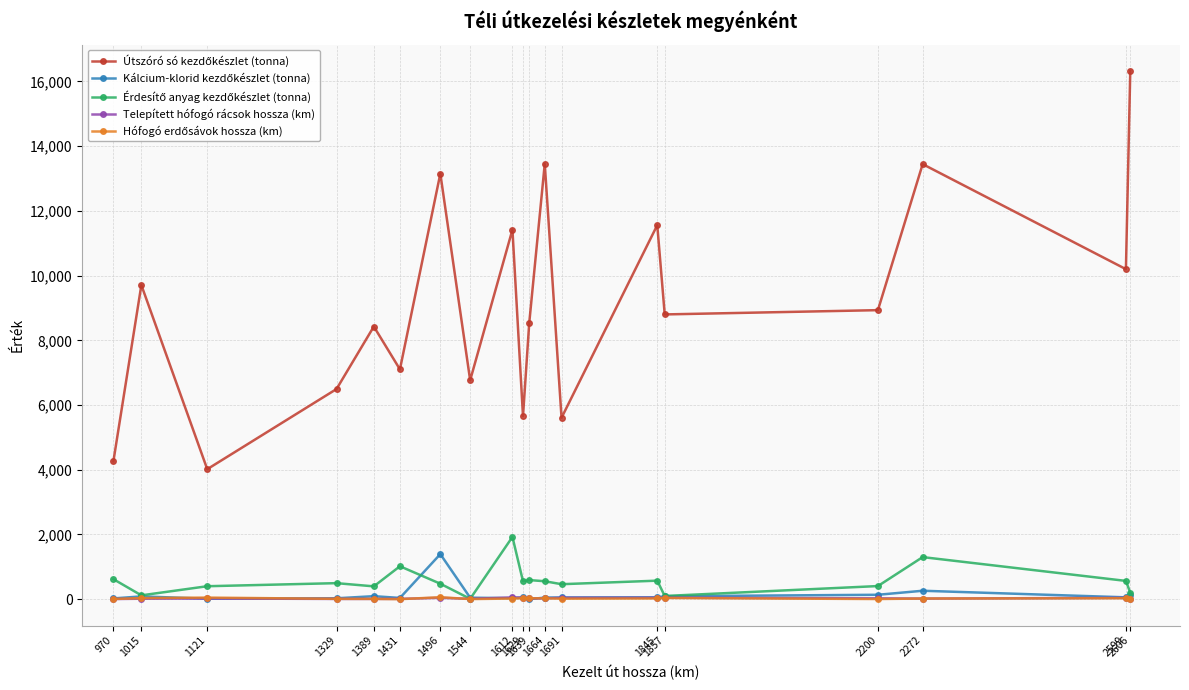

What is the maximum value shown in the chart?

16321.7